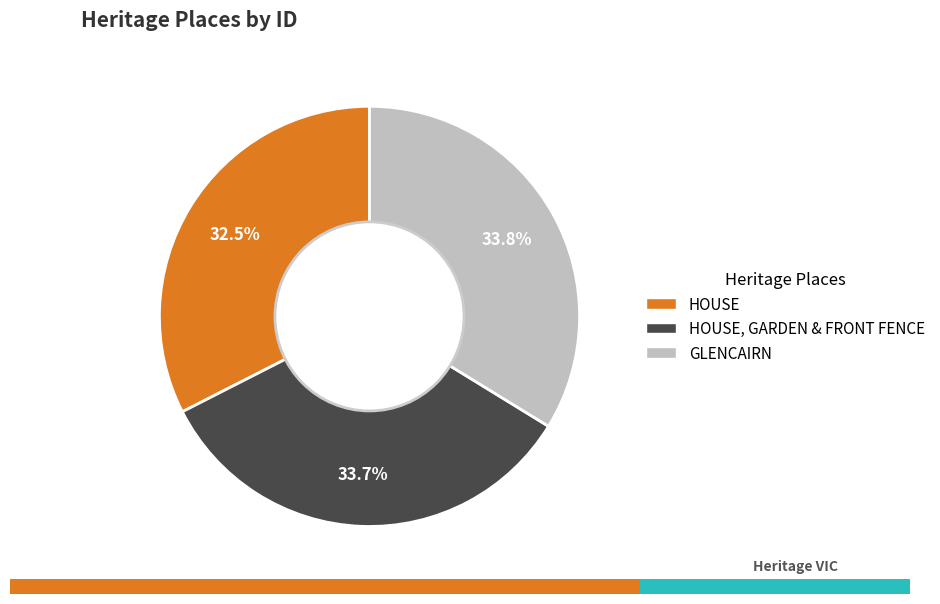

Count the number of slices in the pie.

3